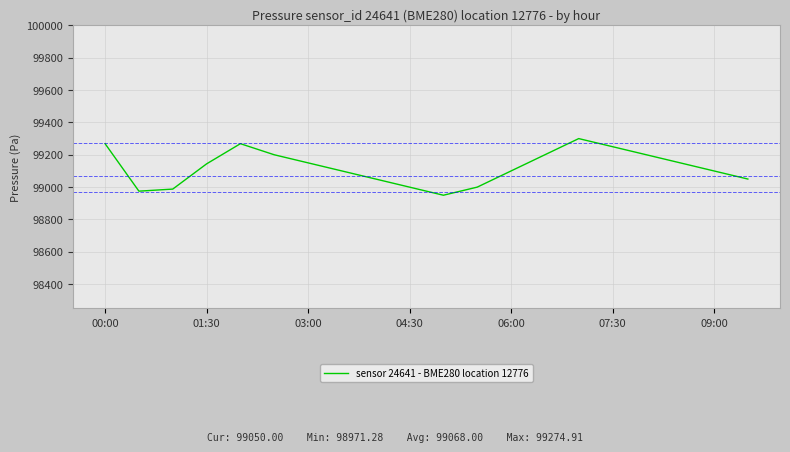

How many lines are shown in the chart?

1